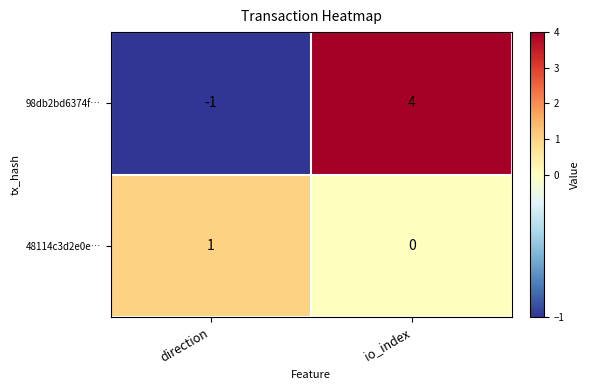

Count the number of categories in the chart.

2